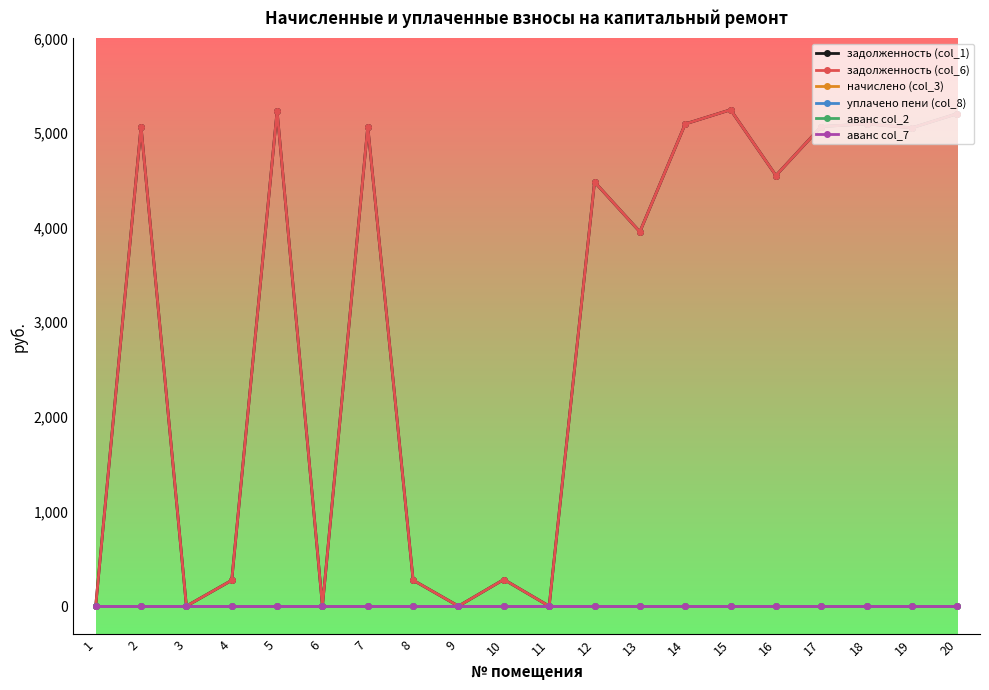

Does the chart have visible grid lines?

No